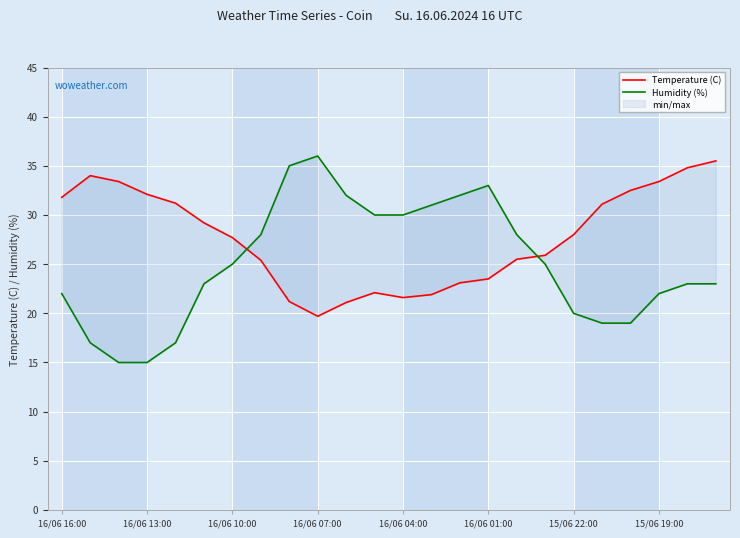

At which label is Temperature (C) closest to 27?

16/06 10:00